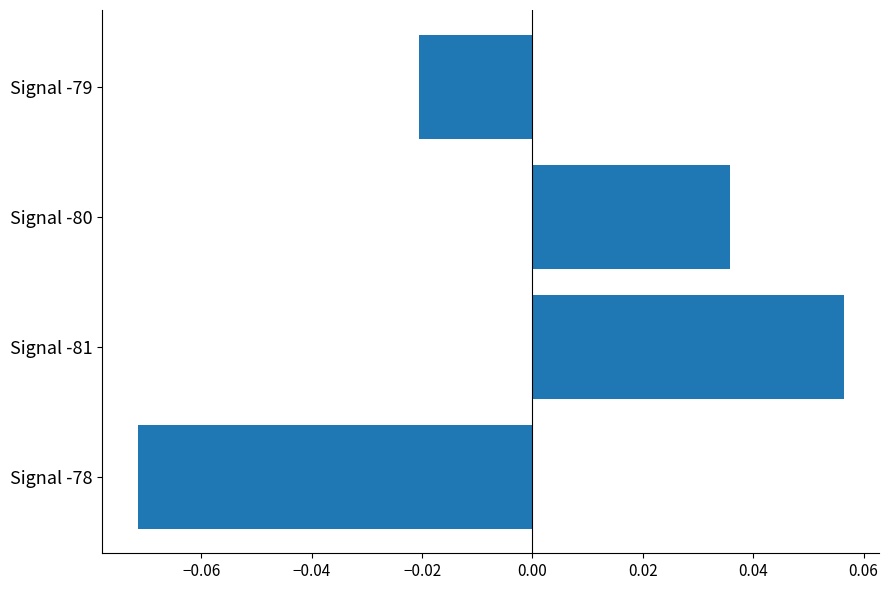

At which label is the value closest to 0?

Signal -79